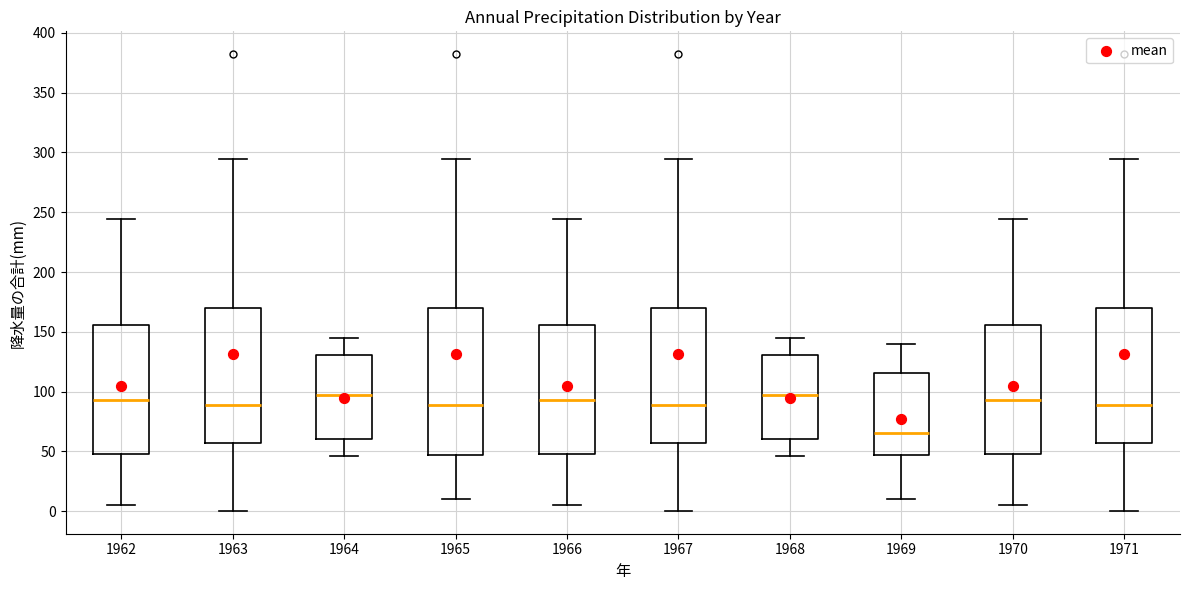

Reading left to right, transcribe this box plot: for each box, give where its median line is, the range the box spans, and where its two whiskers end, as read against the y-axis. The values are not printed on the chart, so give them approximately, as read against the axis.

1962: median 95, box 50 to 155, whiskers 5 to 245
1963: median 90, box 55 to 170, whiskers 0 to 295
1964: median 95, box 60 to 130, whiskers 45 to 145
1965: median 90, box 45 to 170, whiskers 10 to 295
1966: median 95, box 50 to 155, whiskers 5 to 245
1967: median 90, box 55 to 170, whiskers 0 to 295
1968: median 95, box 60 to 130, whiskers 45 to 145
1969: median 65, box 45 to 115, whiskers 10 to 140
1970: median 95, box 50 to 155, whiskers 5 to 245
1971: median 90, box 55 to 170, whiskers 0 to 295